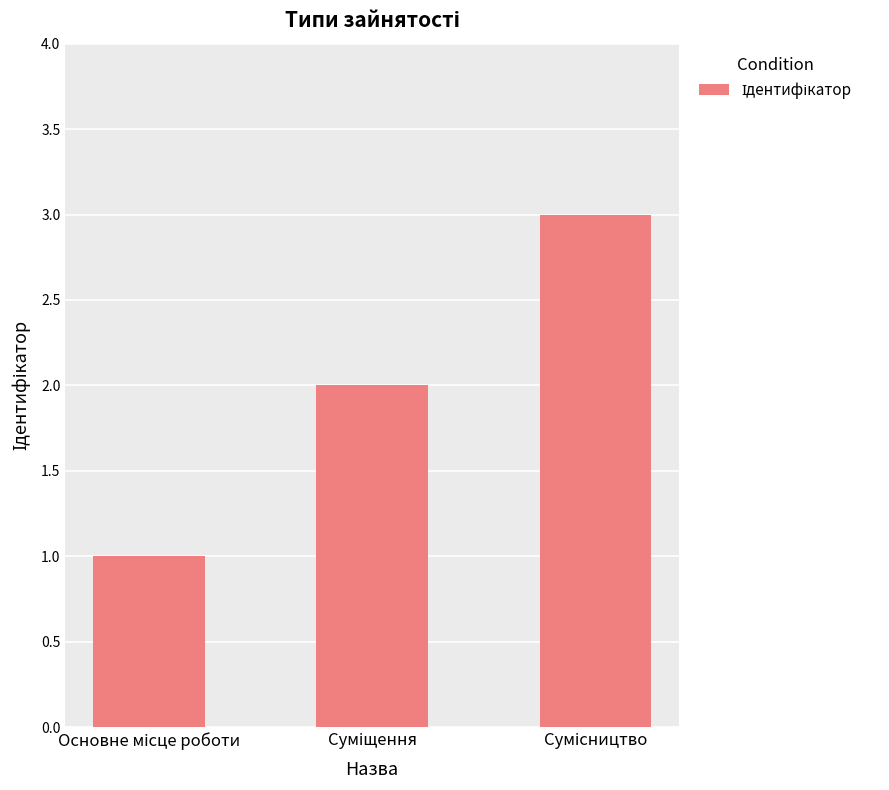

What is the greatest value displayed?

3